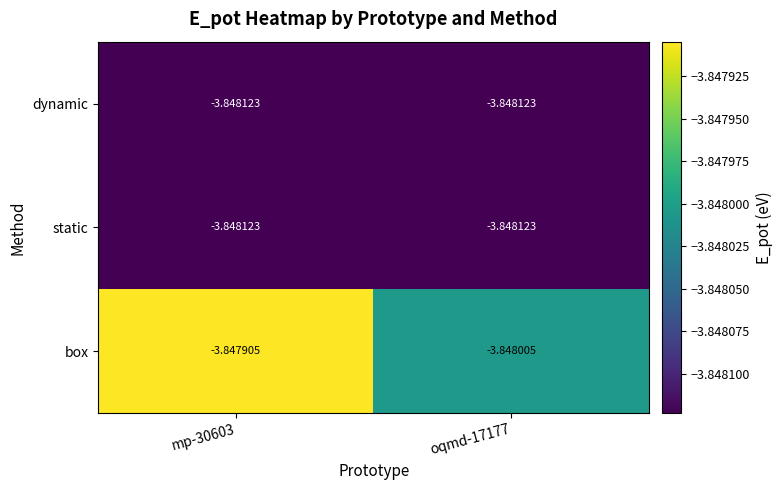

Which series changed the most between mp-30603 and oqmd-17177?

box